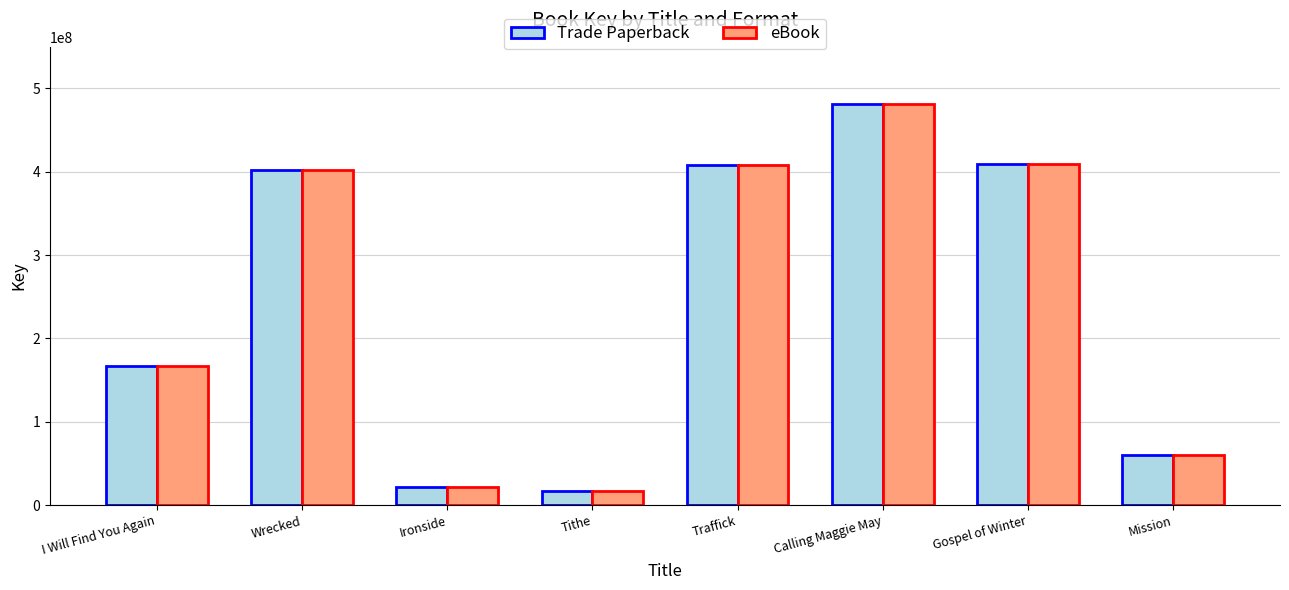

The Trade Paperback series shows 481935121 at Calling Maggie May. True or false?

True